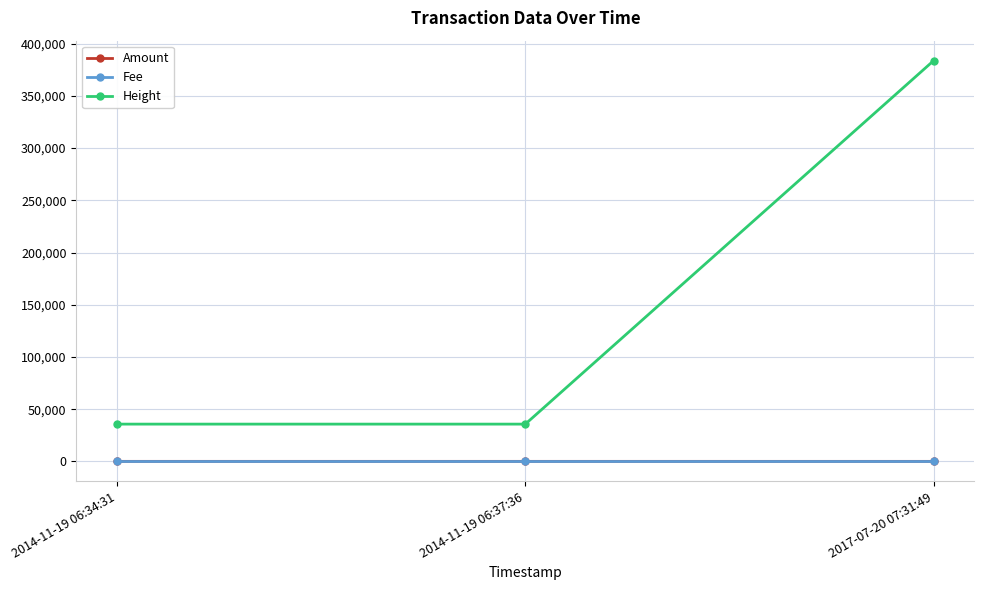

Which series has the largest total across all categories?

Height